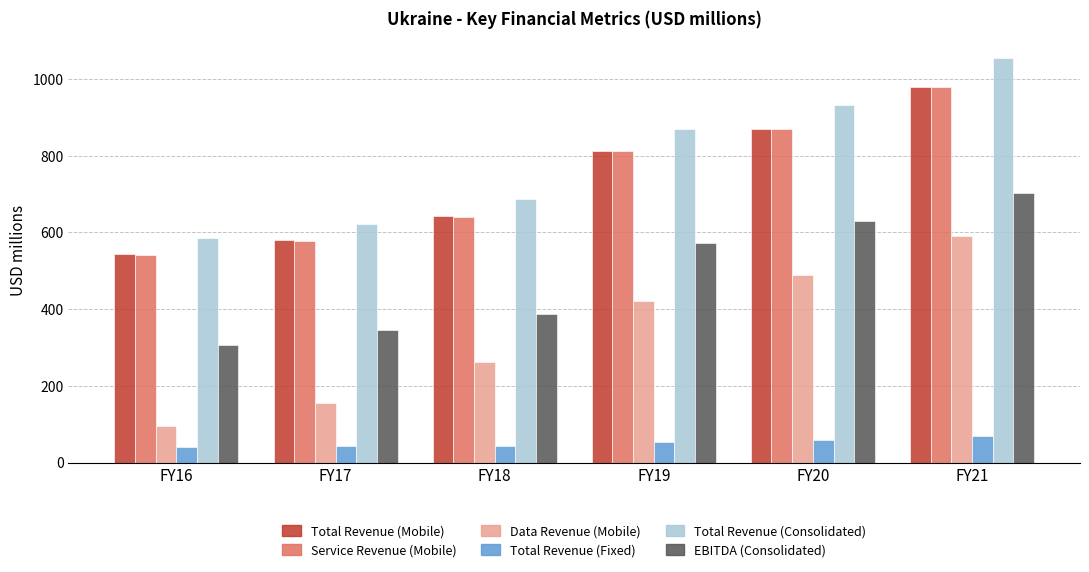

At which label does Data Revenue (Mobile) first exceed 421?

FY19